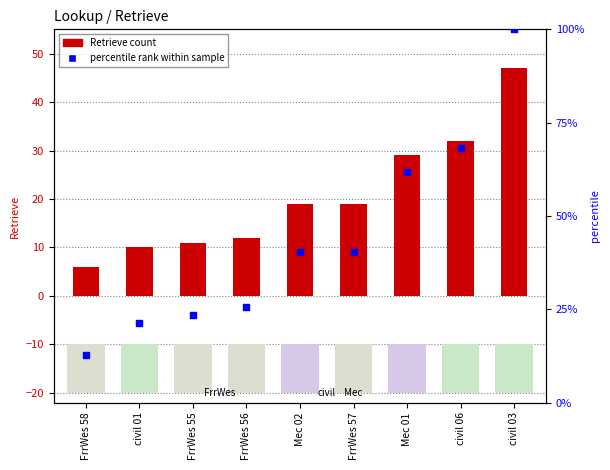

Which series contains the lowest Y value?

Retrieve count